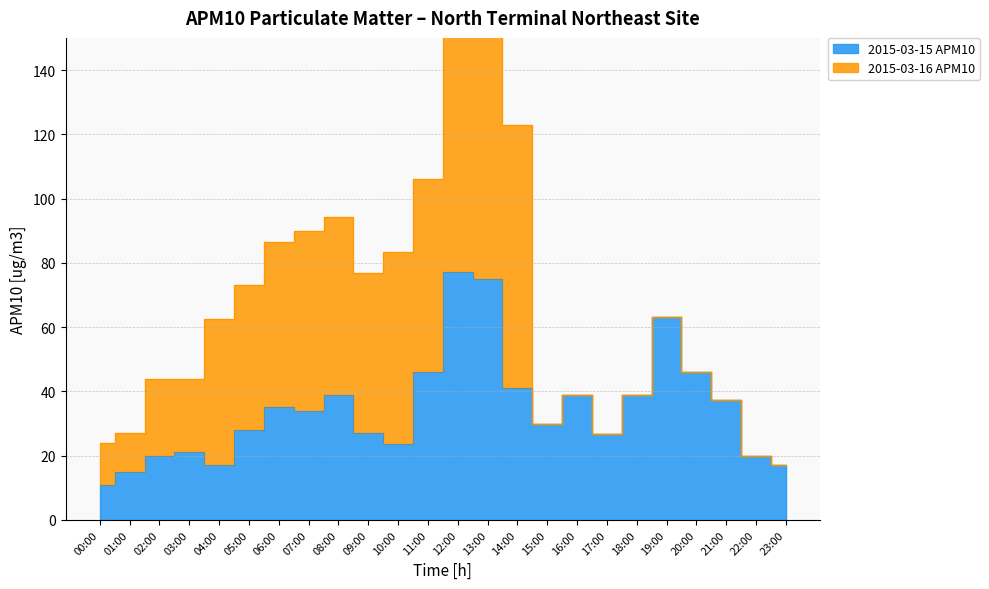

What is the change in value from 06:00 to 07:00?

-1.0